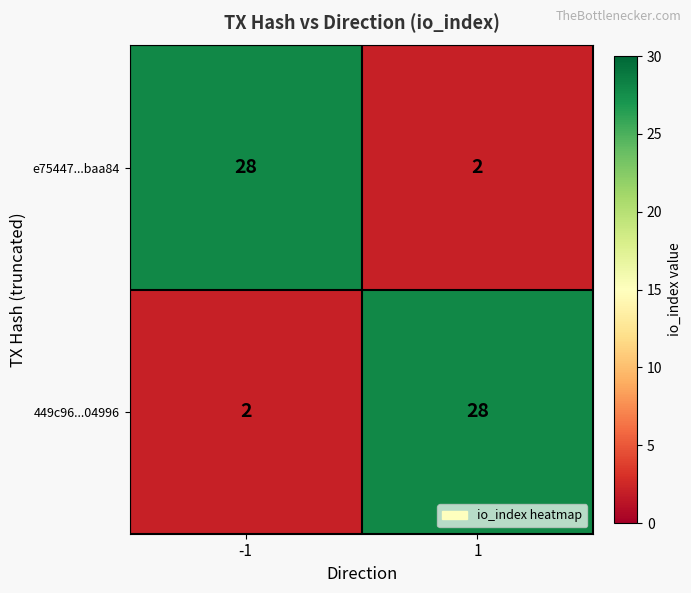

What is the total value across all series at -1?

30